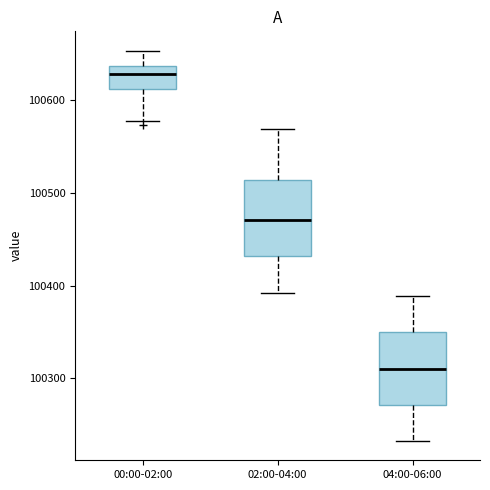

Reading left to right, transcribe this box plot: for each box, give where its median line is, the range the box spans, and where its two whiskers end, as read against the y-axis. The values are not printed on the chart, so give them approximately, as read against the axis.

00:00-02:00: median 100630, box 100610 to 100640, whiskers 100580 to 100650
02:00-04:00: median 100470, box 100430 to 100510, whiskers 100390 to 100570
04:00-06:00: median 100310, box 100270 to 100350, whiskers 100230 to 100390